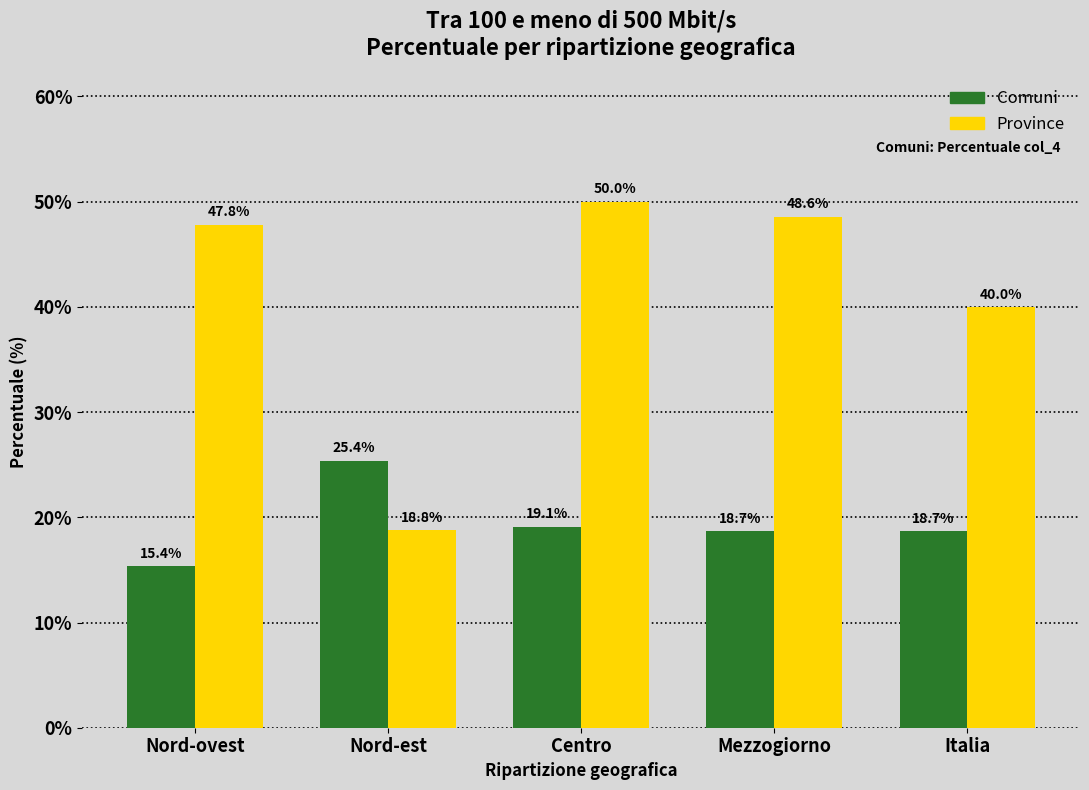

Reading left to right, what are all the values shown in this chart?

Comuni: 15.4	25.4	19.1	18.7	18.7
Province: 47.8	18.8	50.0	48.6	40.0